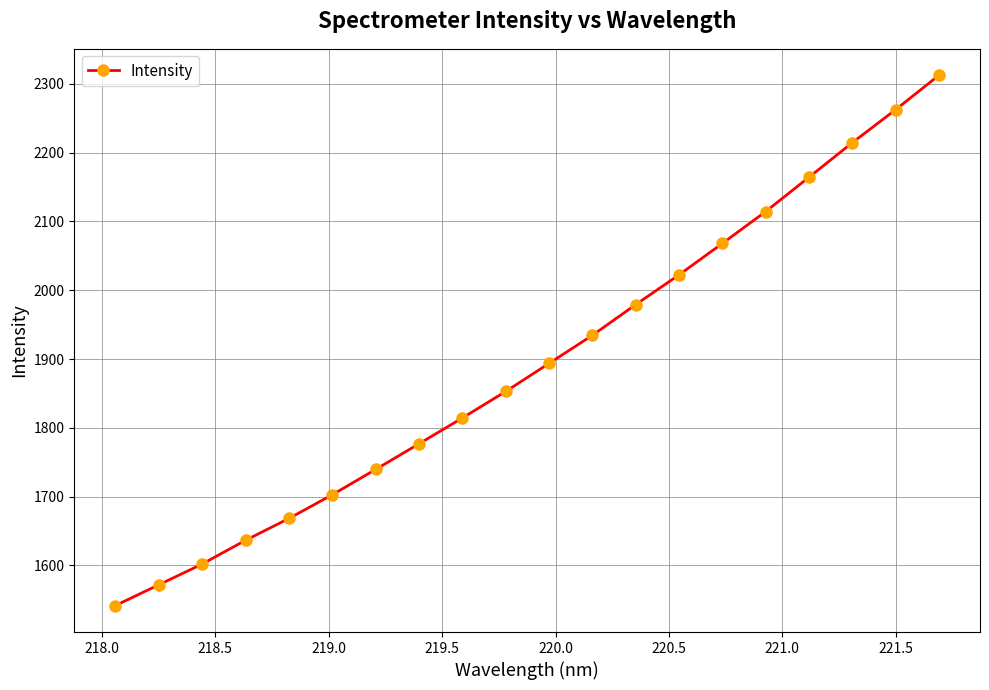

What is the maximum value shown in the chart?

2312.4